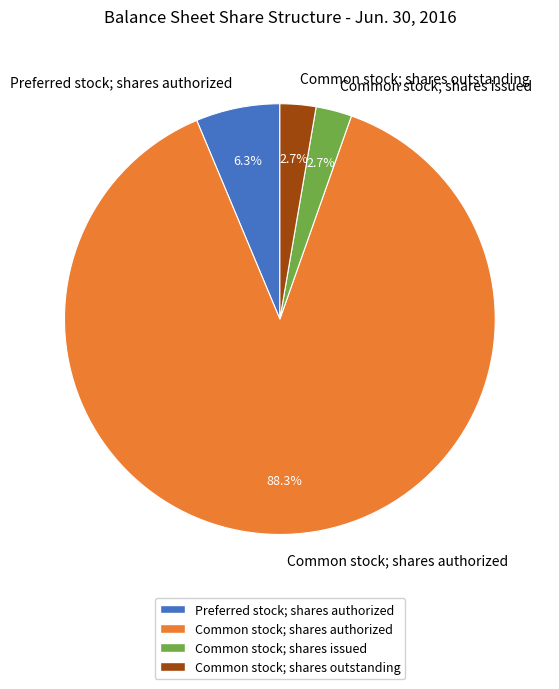

Count the number of slices in the pie.

4